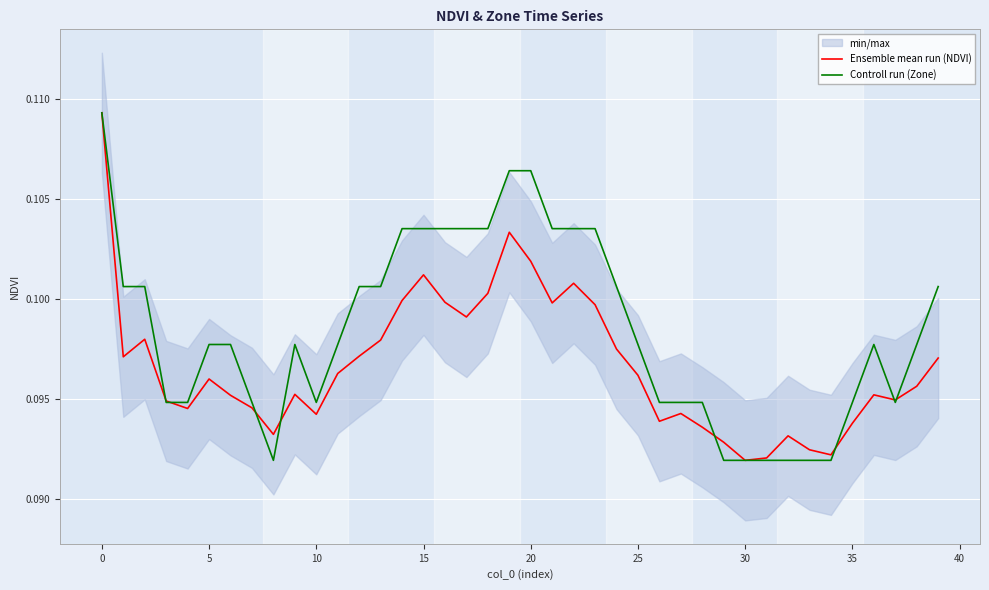

What is the sum of all Ensemble mean run (NDVI) values?

3.9